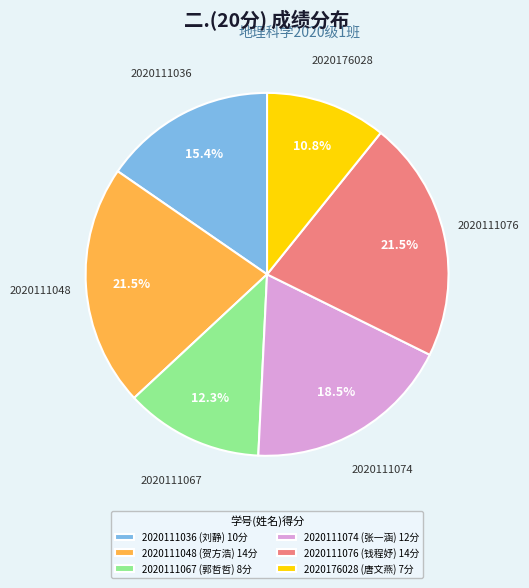

The 2020111036 slice represents 15% of the pie. True or false?

True